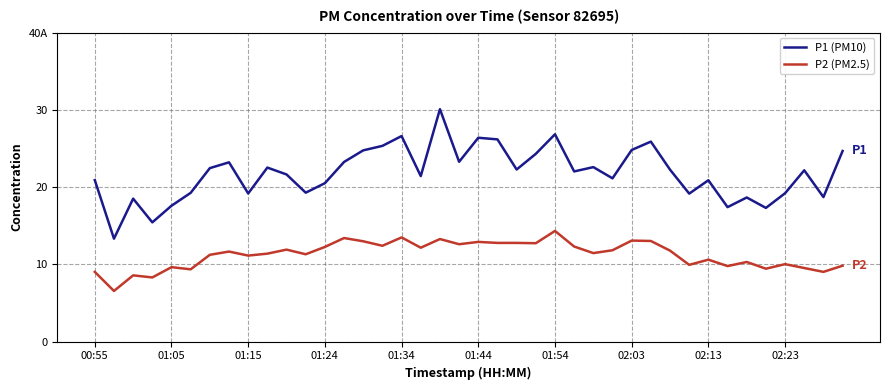

Does the chart display data point markers on the line(s)?

No